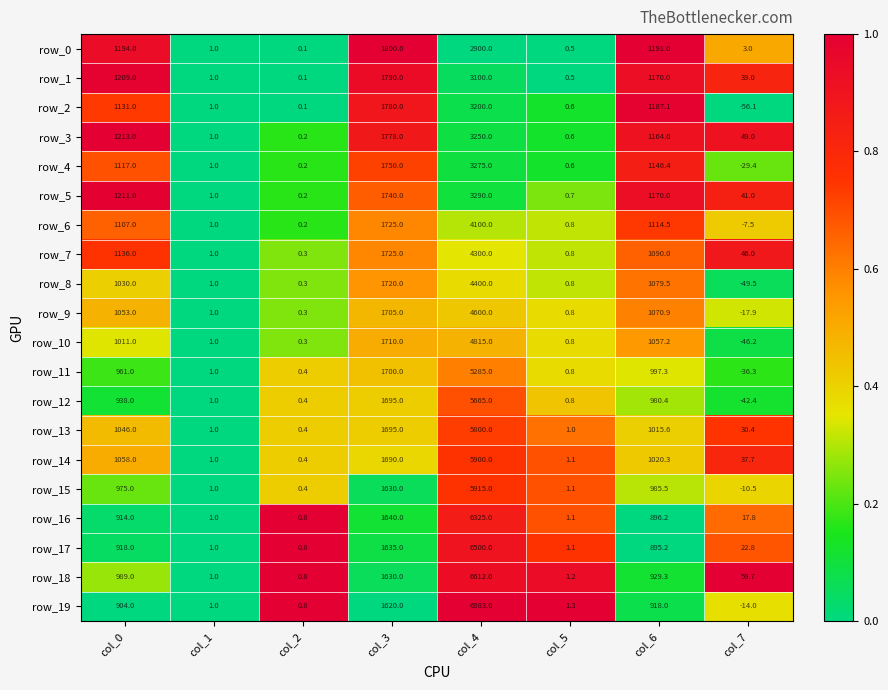

Rank the series at col_7 from lowest to highest value.

row_2, row_8, row_10, row_12, row_11, row_4, row_9, row_19, row_15, row_6, row_0, row_16, row_17, row_13, row_14, row_1, row_5, row_7, row_3, row_18